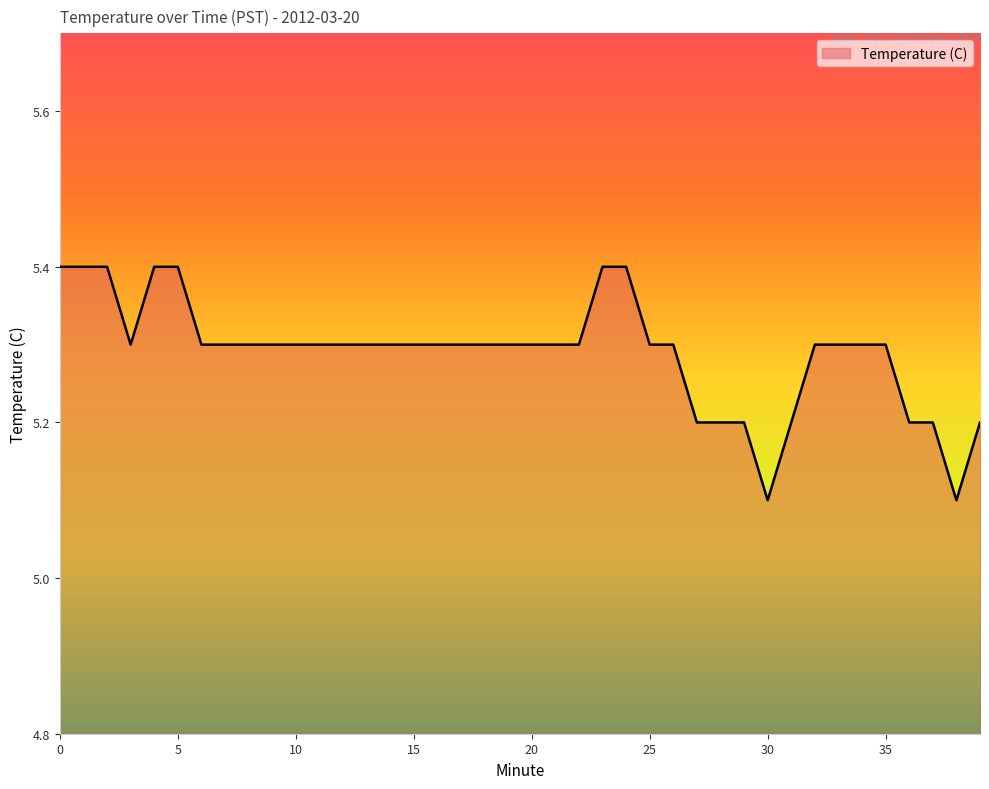

What is the difference between the maximum and minimum values?

0.3